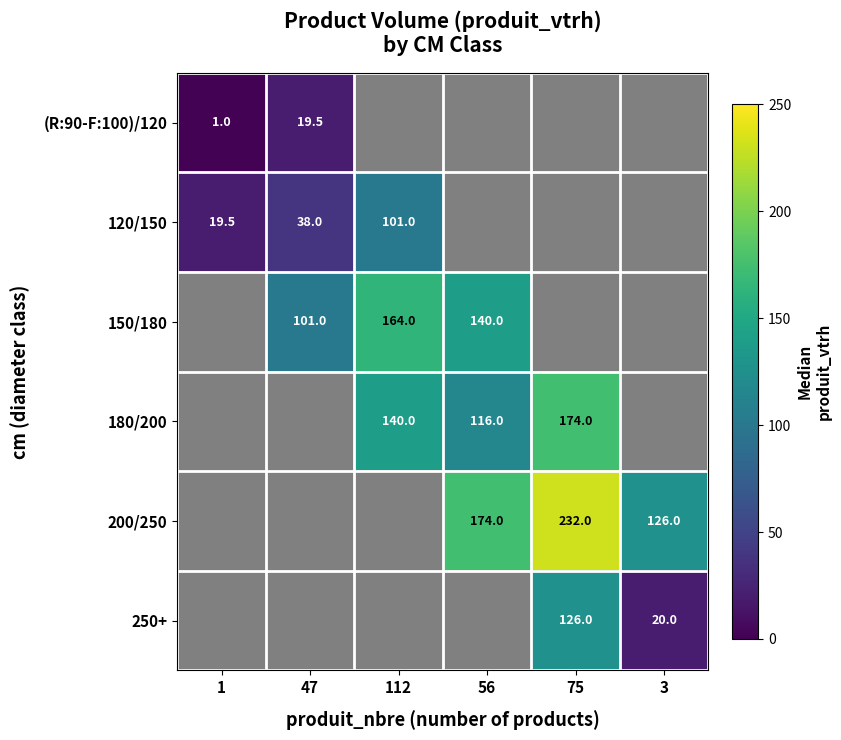

At which category does the chart reach its minimum across all series?

1